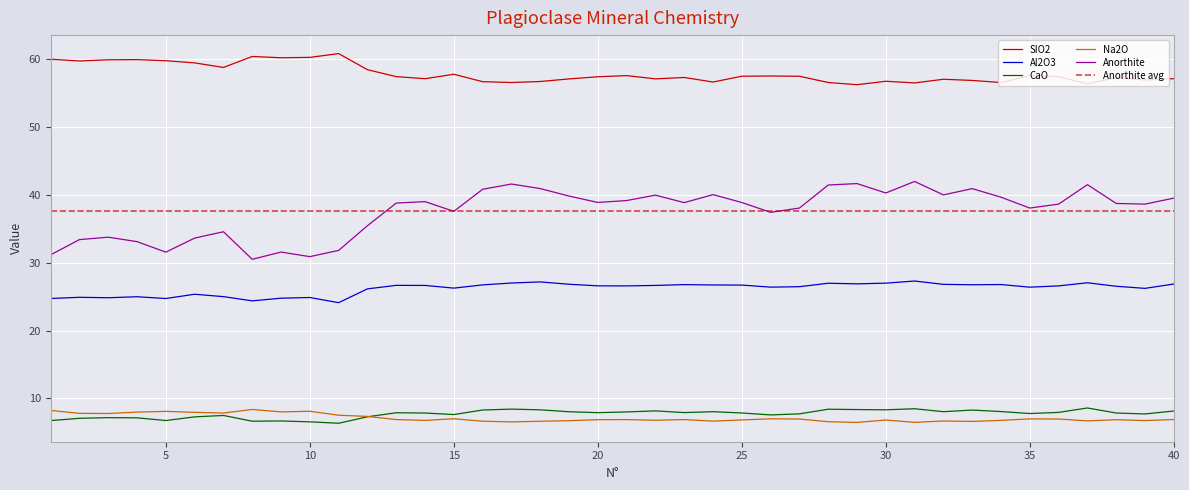

True or false: SIO2 has more than 1 points higher than both neighbors.

True